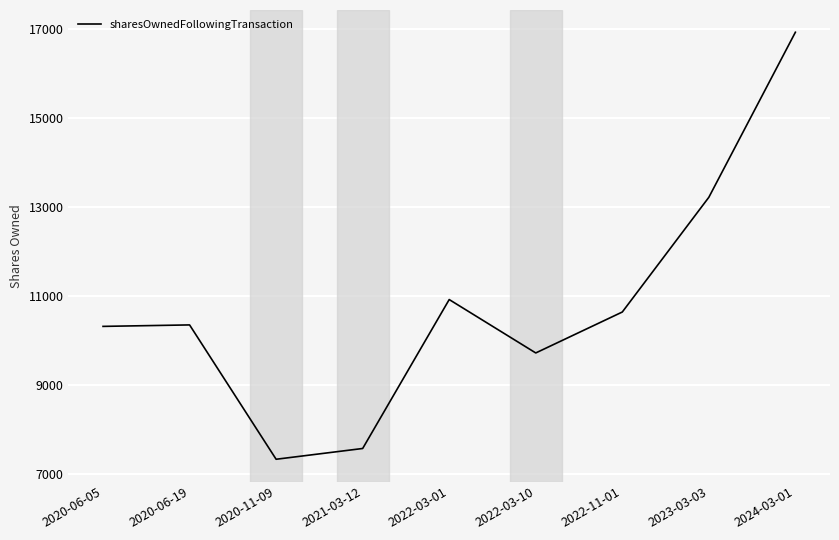

What is the minimum value shown in the chart?

7338